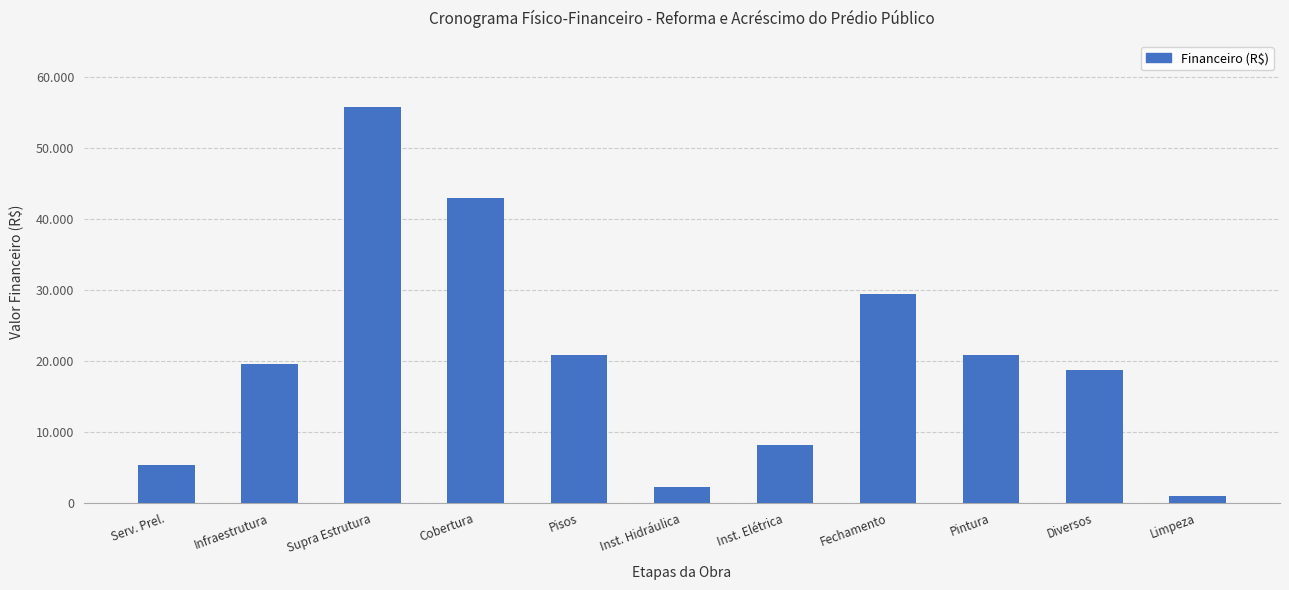

Is it true that the value at Serv. Prel. is 5331.0?

True